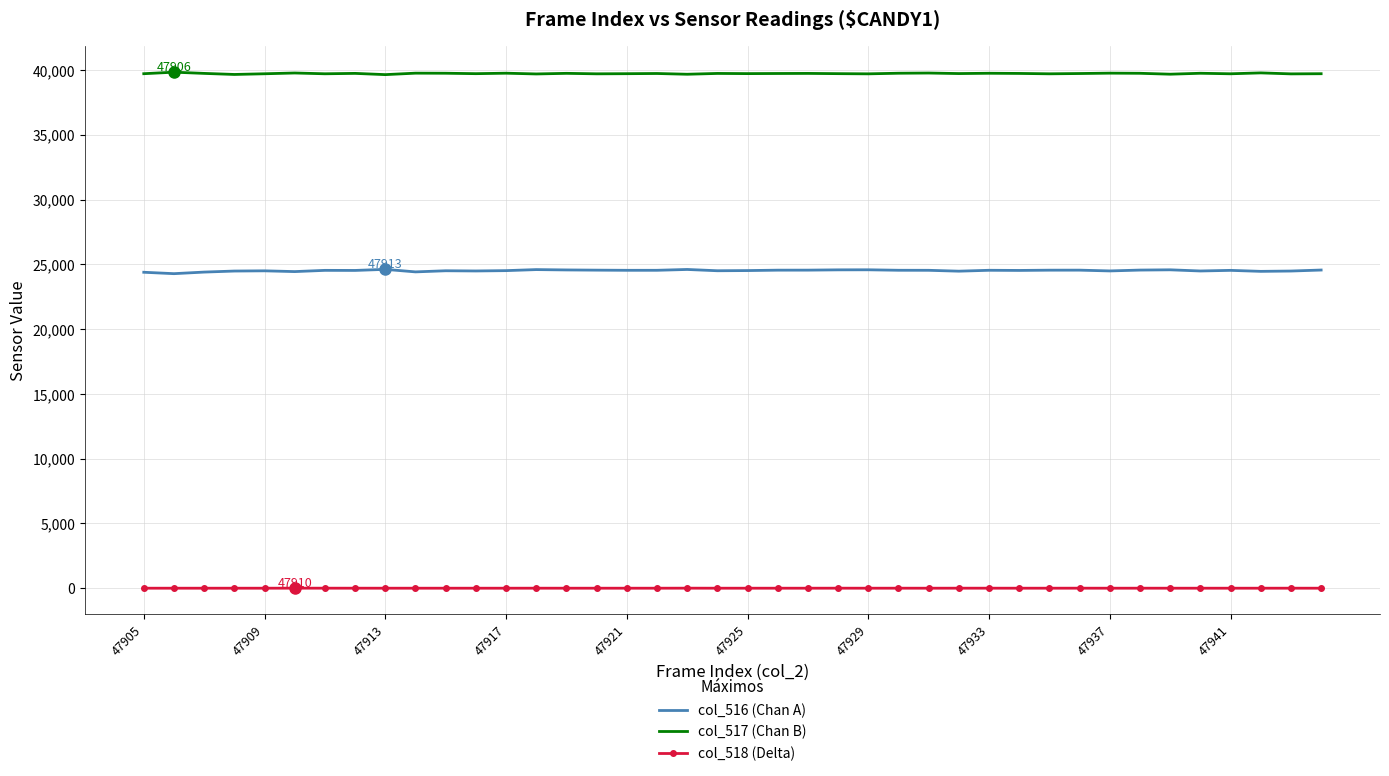

How many categories are shown in the chart?

40